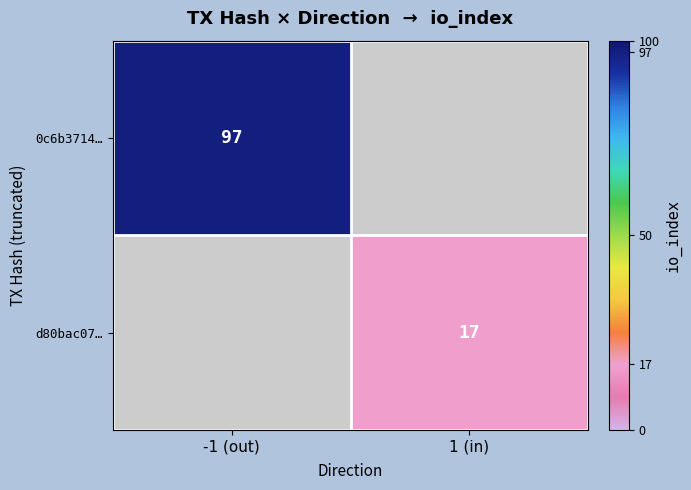

How many series are shown in this chart?

2